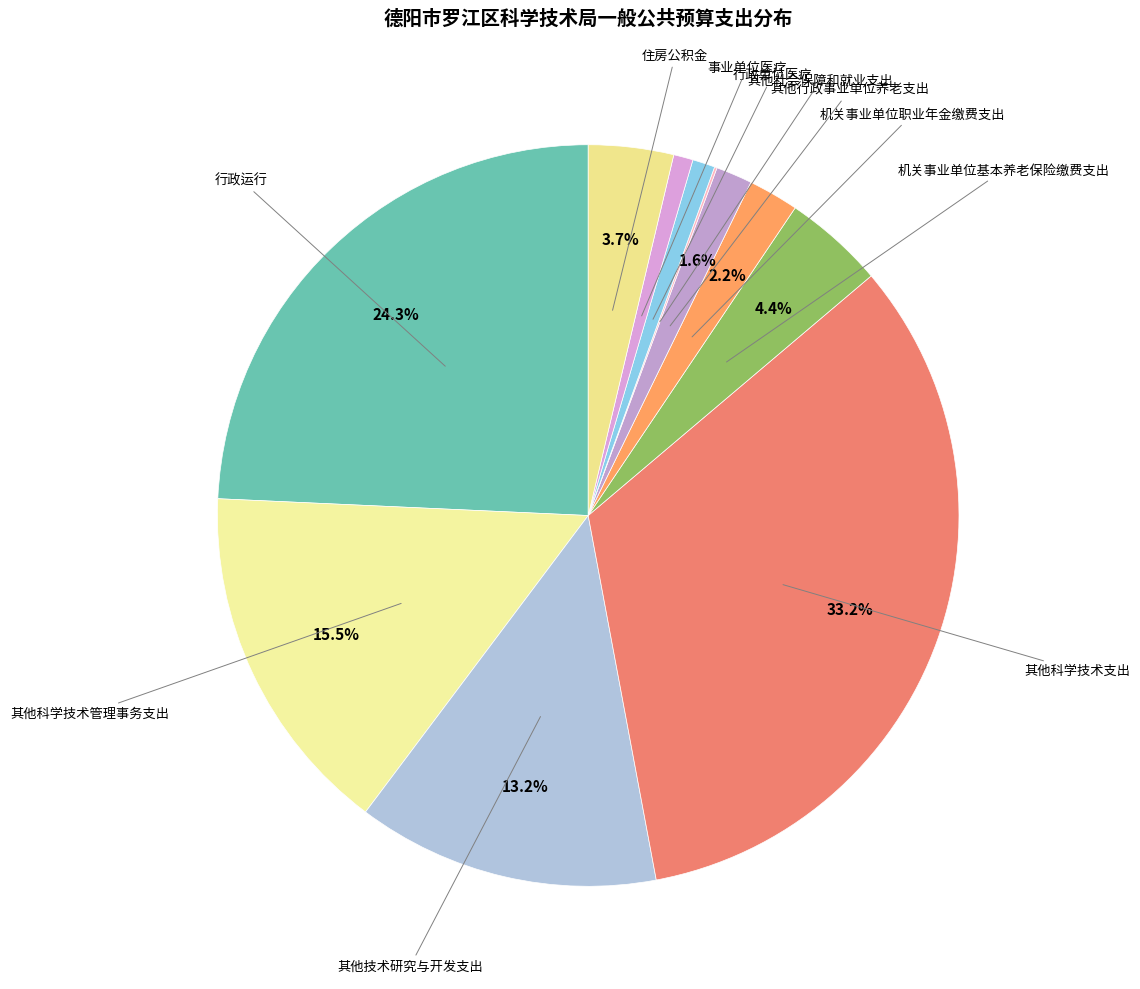

How many slices are in this pie chart?

11